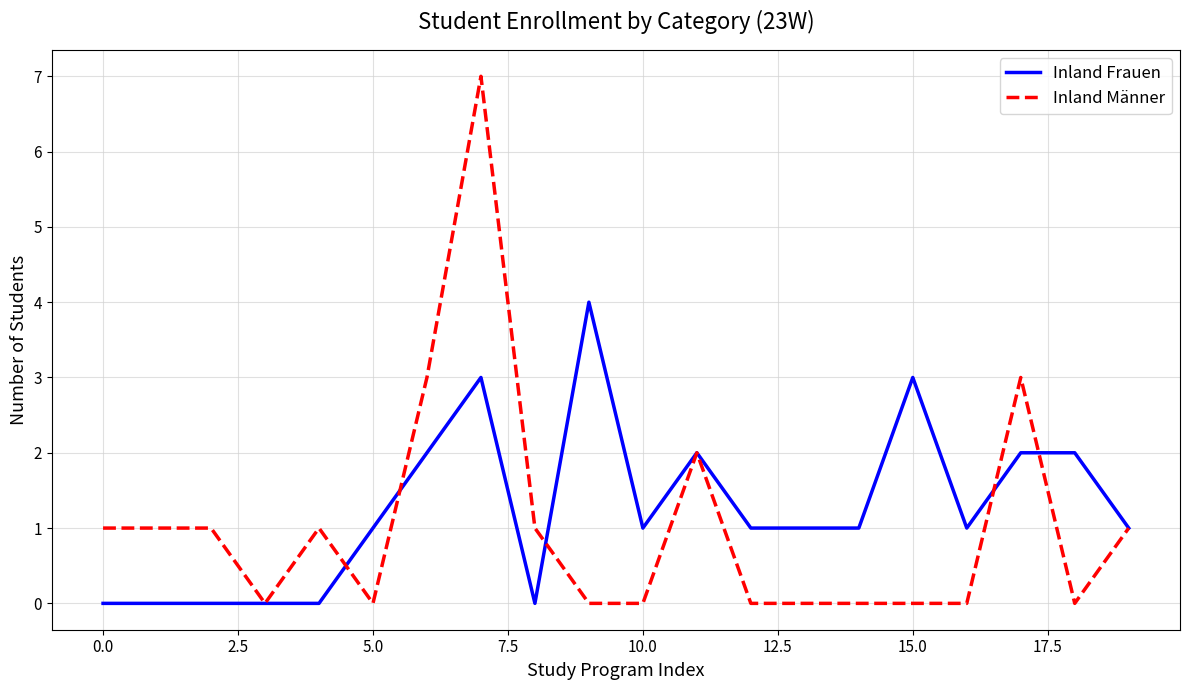

What is the maximum value shown in the chart?

7